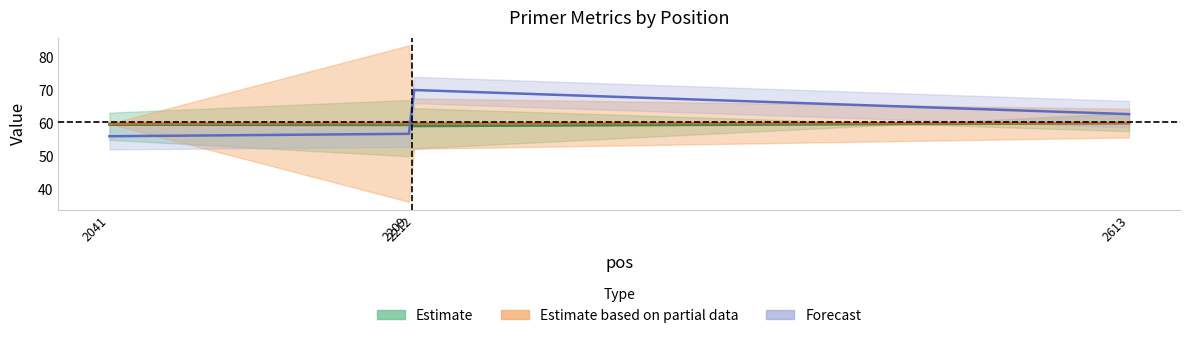

Is it true that pen equals 62.8 at 2613?

True